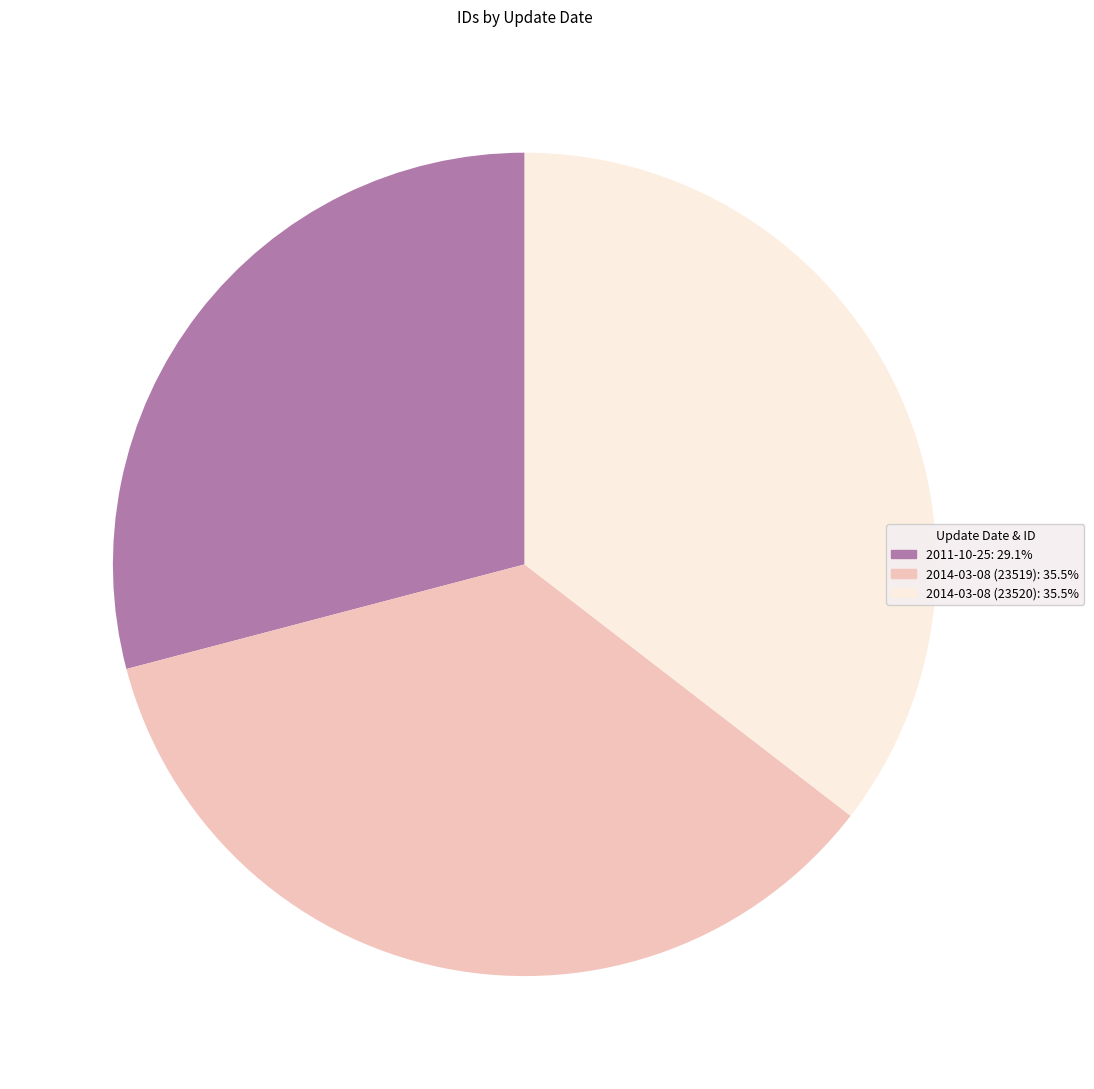

Is there any slice that represents more than half of the pie?

No